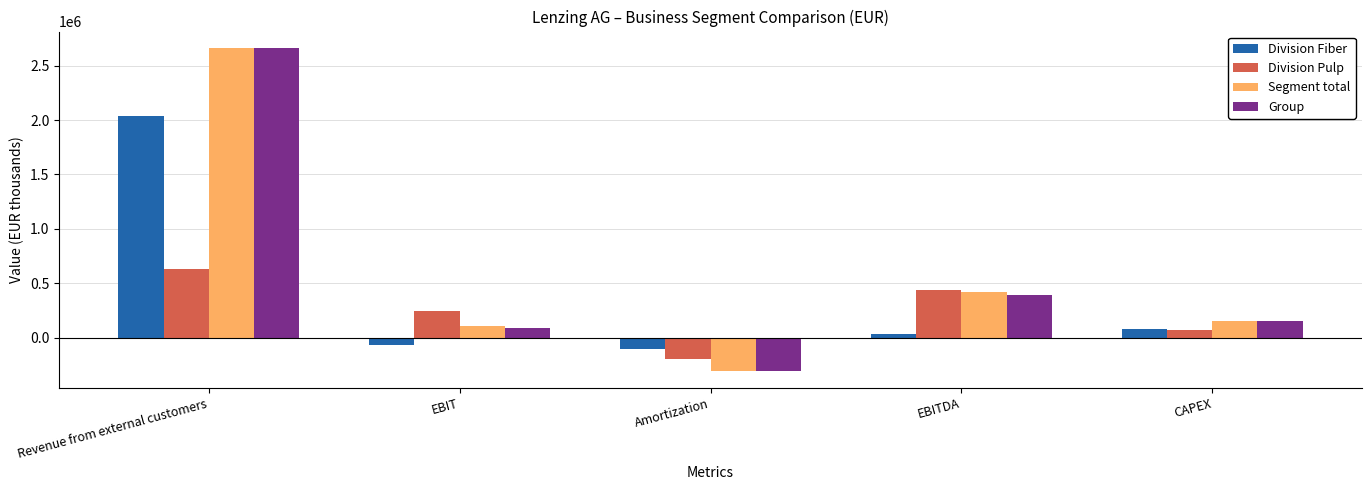

Is it true that Segment total equals 156235 at CAPEX?

True